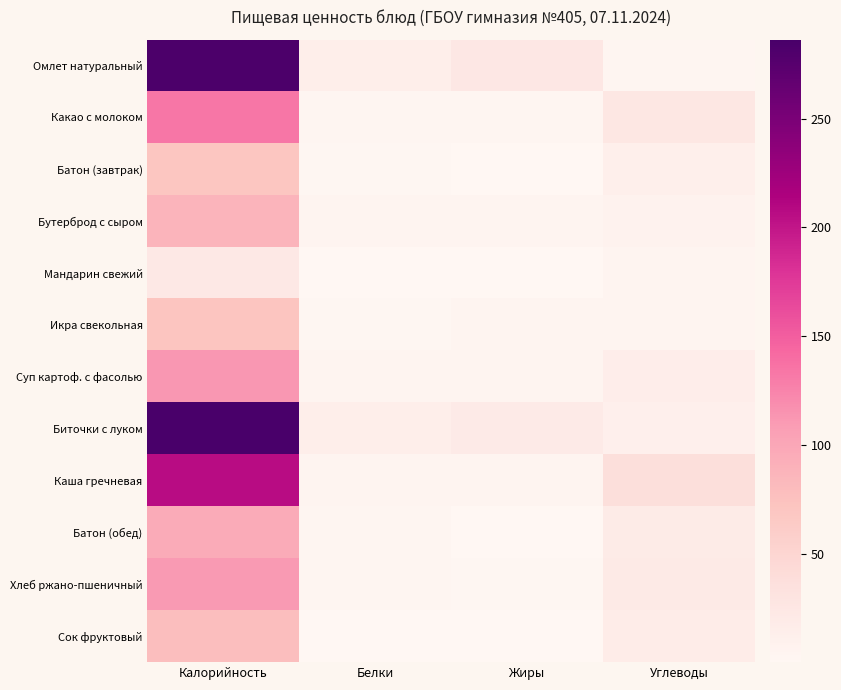

Reading left to right, extract all data points from this chart.

Омлет натуральный: Калорийность=283.4	Белки=14.4	Жиры=23.9	Углеводы=2.7
Какао с молоком: Калорийность=133.3	Белки=2.9	Жиры=2.5	Углеводы=24.8
Батон (завтрак): Калорийность=70.4	Белки=2.0	Жиры=1.2	Углеводы=13.0
Бутерброд с сыром: Калорийность=88.1	Белки=4.5	Жиры=4.5	Углеводы=7.4
Мандарин свежий: Калорийность=23.4	Белки=0.5	Жиры=0.1	Углеводы=5.0
Икра свекольная: Калорийность=70.9	Белки=2.3	Жиры=4.9	Углеводы=4.5
Суп картоф. с фасолью: Калорийность=112.4	Белки=5.1	Жиры=3.6	Углеводы=14.9
Биточки с луком: Калорийность=286.3	Белки=14.1	Жиры=20.2	Углеводы=11.9
Каша гречневая: Калорийность=206.6	Белки=3.6	Жиры=4.6	Углеводы=37.7
Батон (обед): Калорийность=95.9	Белки=2.9	Жиры=1.1	Углеводы=18.6
Хлеб ржано-пшеничный: Калорийность=109.7	Белки=3.2	Жиры=1.7	Углеводы=20.4
Сок фруктовый: Калорийность=77.8	Белки=1.0	Жиры=0.2	Углеводы=18.0